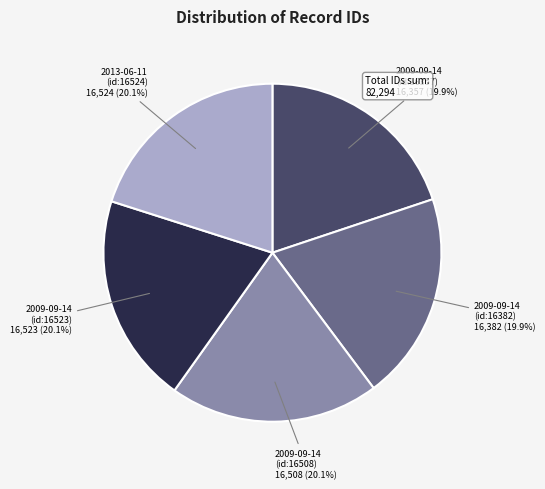

Is there a majority slice in this chart?

No